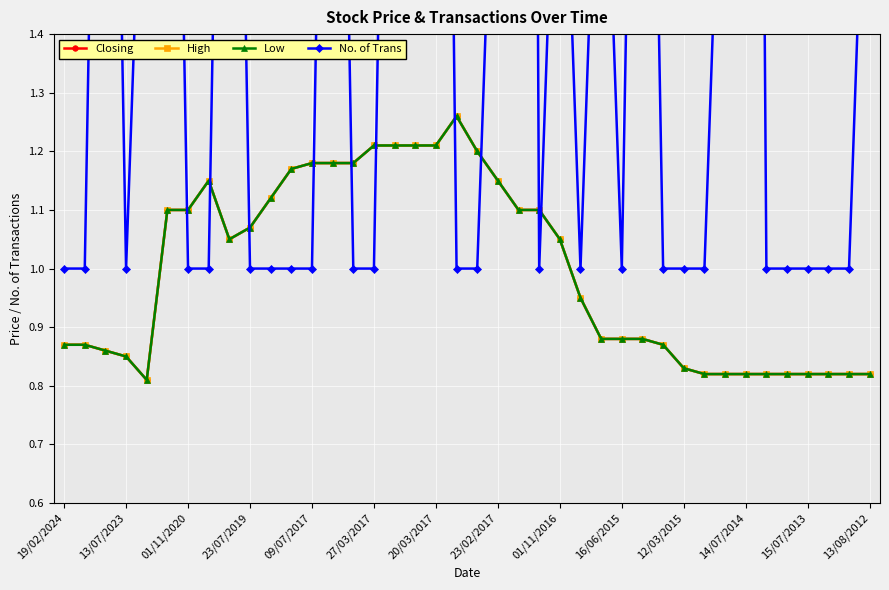

How many lines are shown in the chart?

4